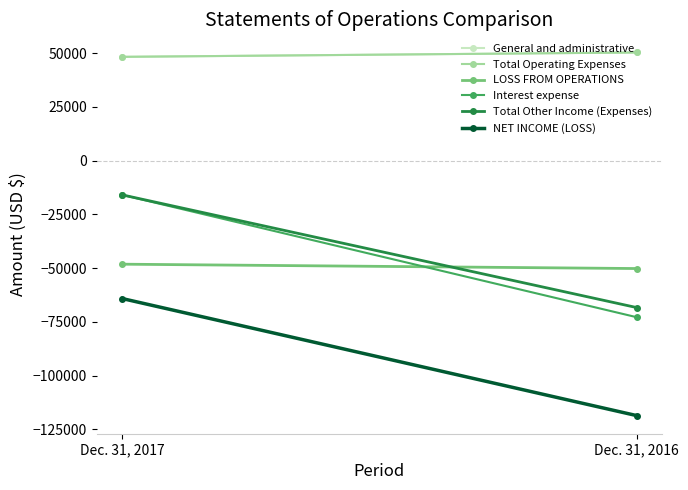

Which series changed the most between Dec. 31, 2017 and Dec. 31, 2016?

Interest expense